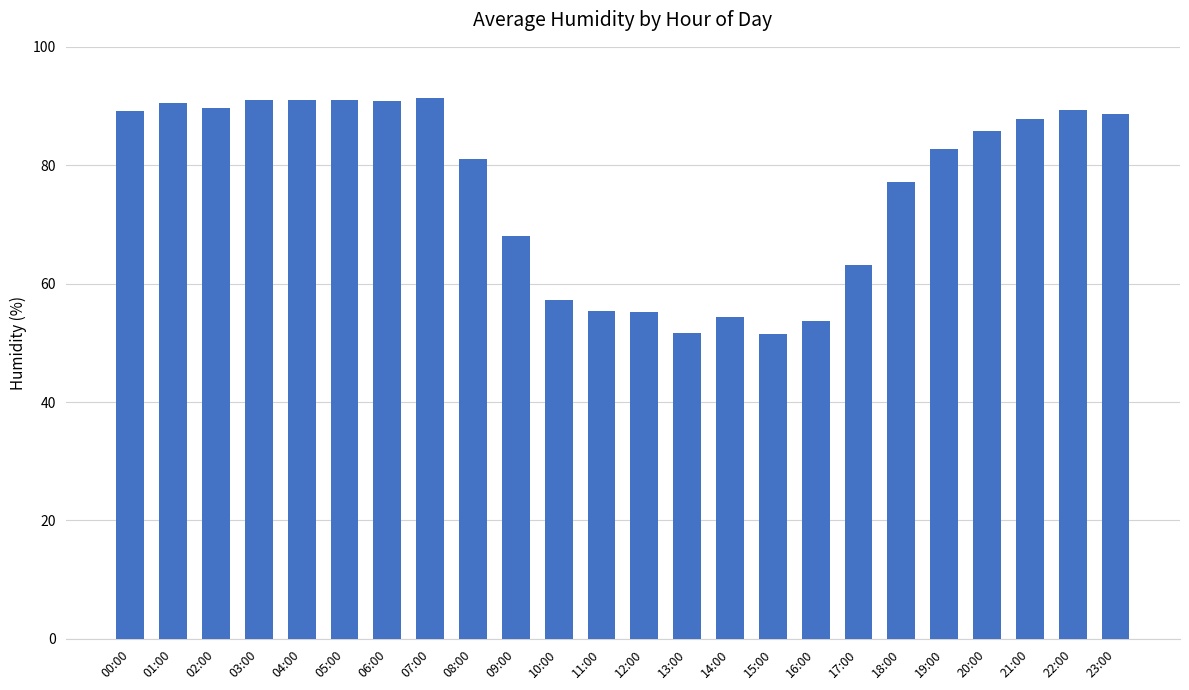

Is it true that the value at 19:00 is 82.8?

True